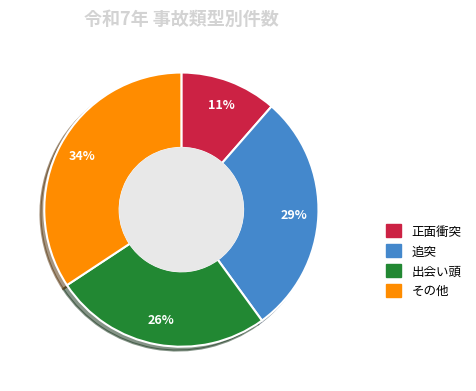

To the nearest percent, what portion does 正面衝突 represent?

11%